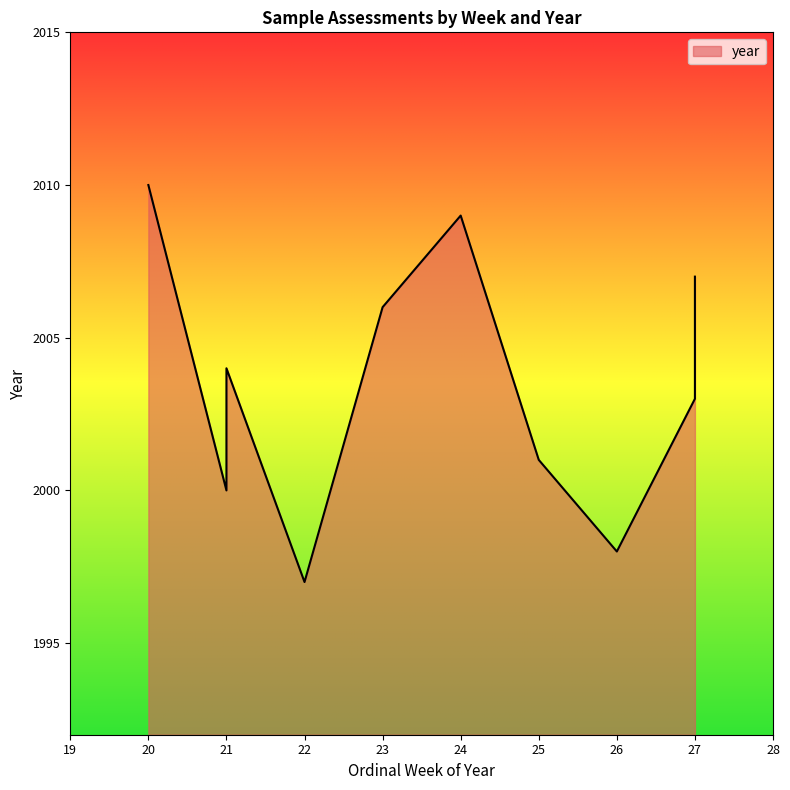

Is it true that the value at 22 is 930?

False